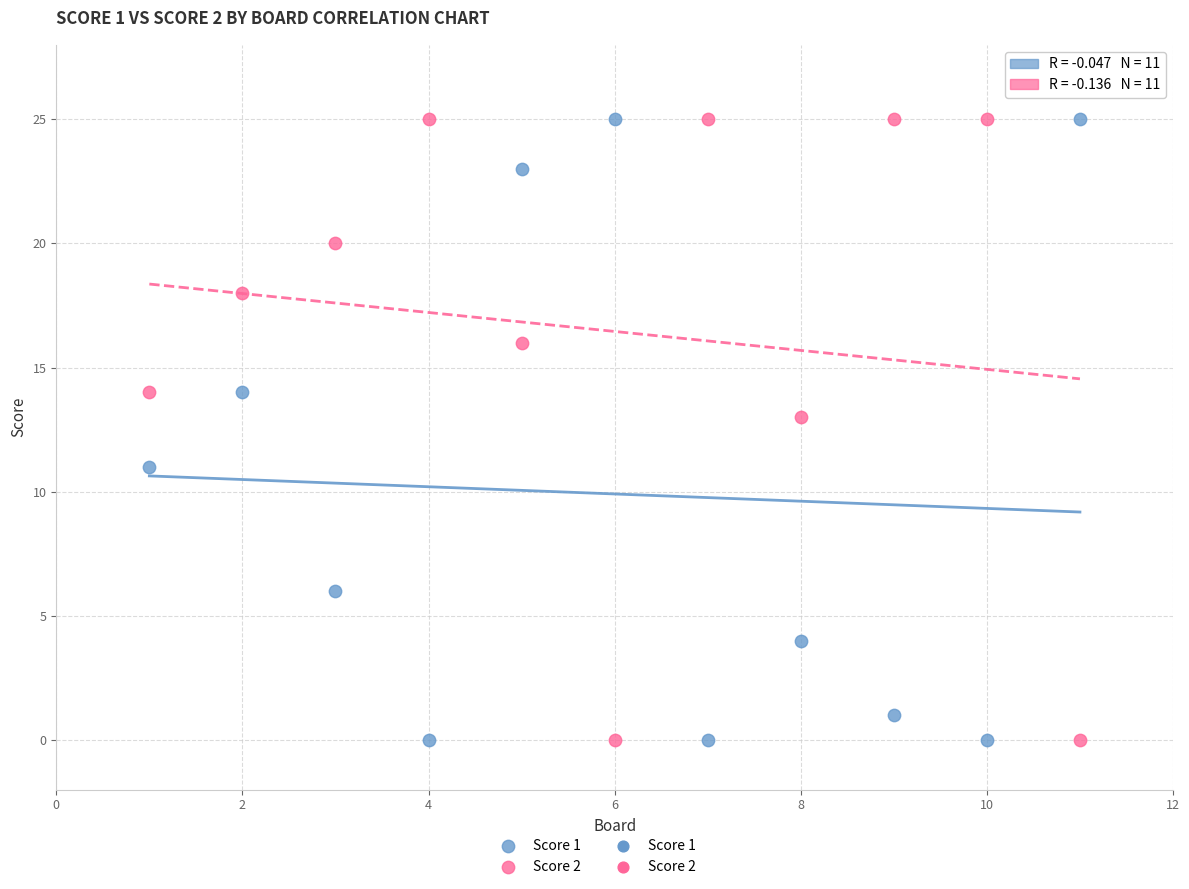

Across all data points, what is the range of X values (max minus min)?

10